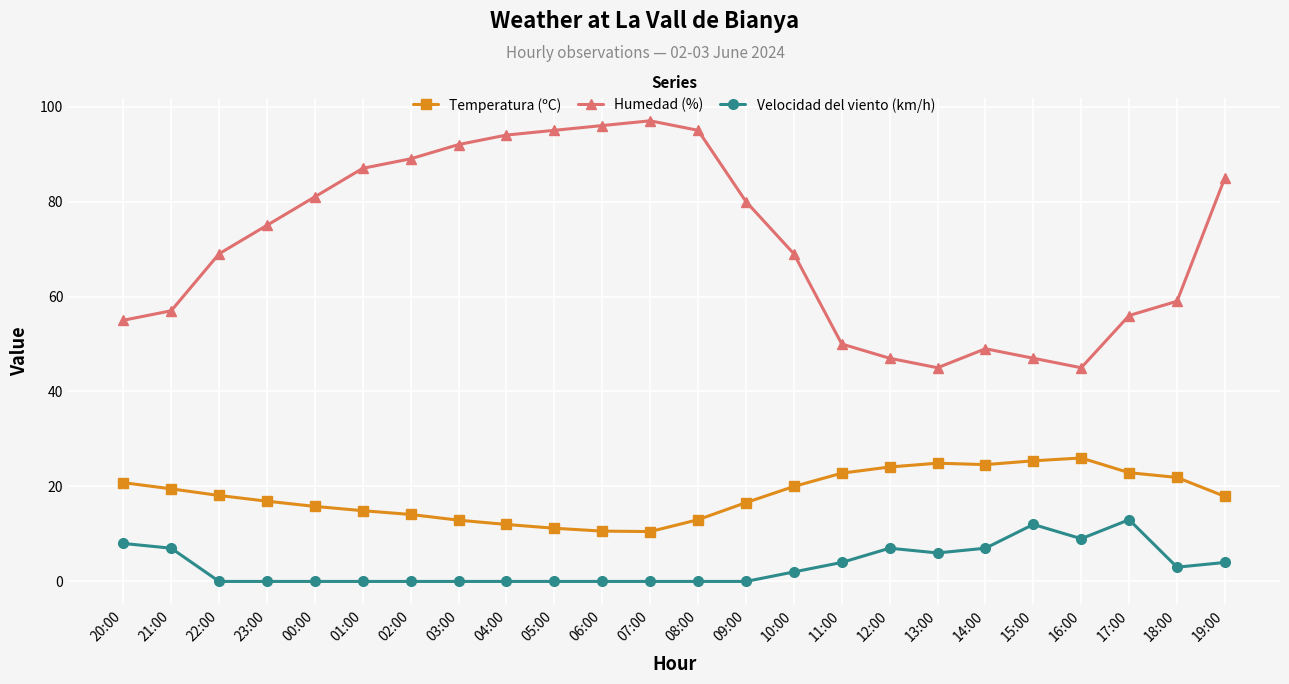

What is the label of the 10th point from the left?

05:00